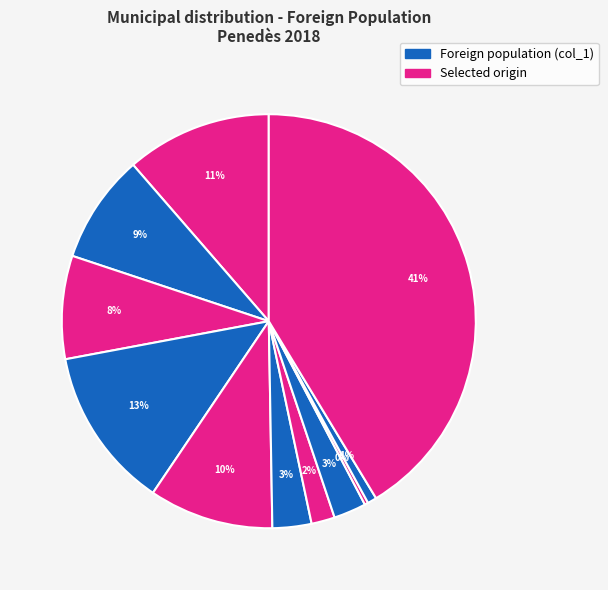

Count the number of slices in the pie.

11